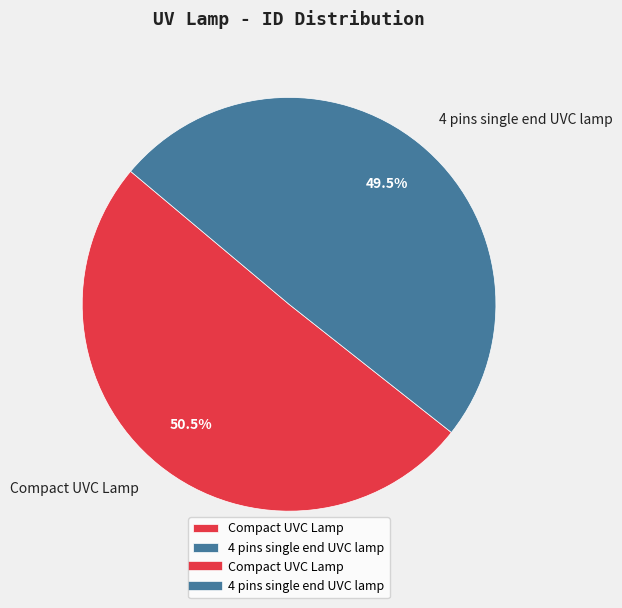

Which slice is the smallest?

4 pins single end UVC lamp